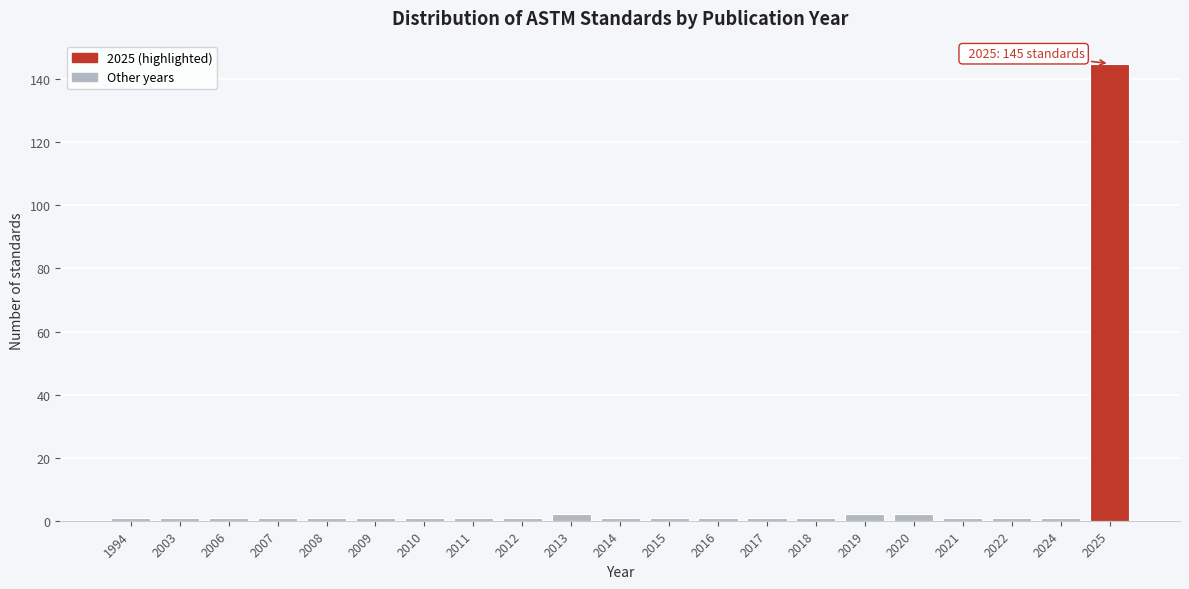

Reading right to left, transcribe all the data shown in this chart.

145	1	1	1	2	2	1	1	1	1	1	2	1	1	1	1	1	1	1	1	1